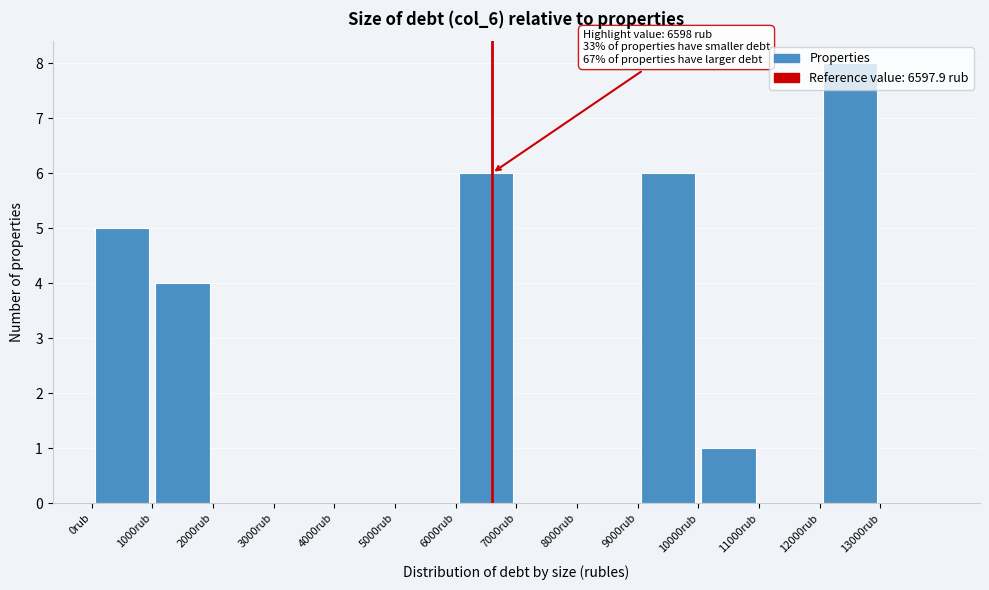

Over which range of the x-axis is the bar tallest?

12000 to 13000